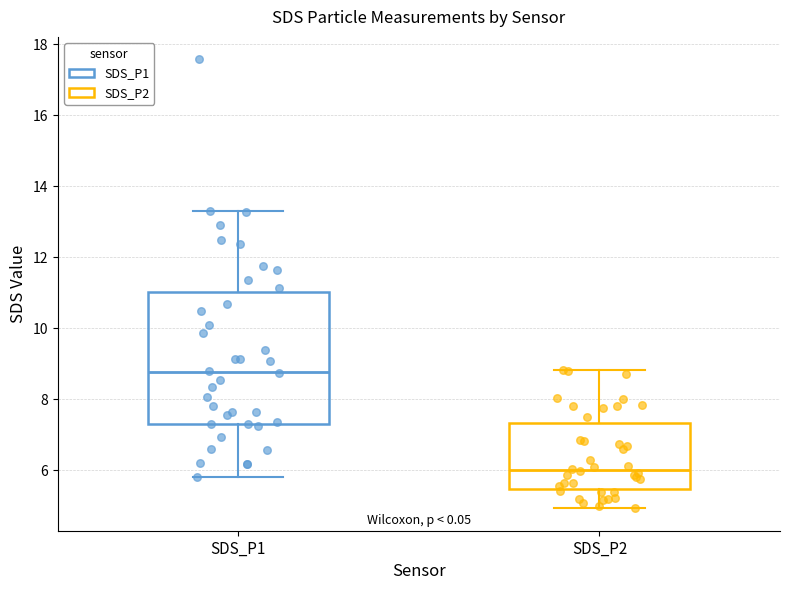

Reading left to right, transcribe this box plot: for each box, give where its median line is, the range the box spans, and where its two whiskers end, as read against the y-axis. The values are not printed on the chart, so give them approximately, as read against the axis.

SDS_P1: median 8.8, box 7.4 to 11.0, whiskers 5.8 to 13.4
SDS_P2: median 6.0, box 5.4 to 7.4, whiskers 5.0 to 8.8